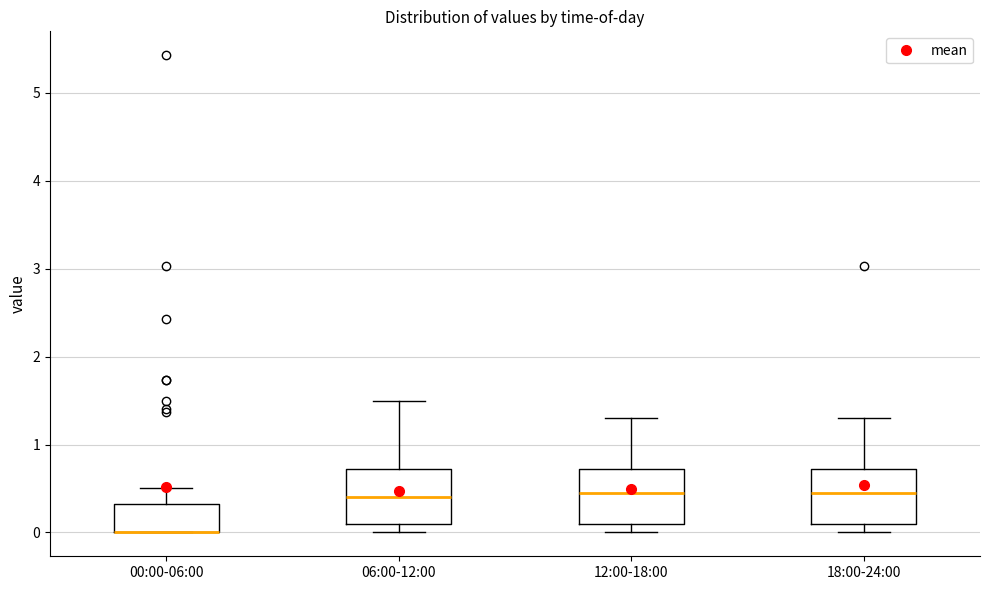

Where is the upper edge of the box for 00:00-06:00 on the y-axis? The values are not printed on the chart, so give them approximately, as read against the axis.

0.3